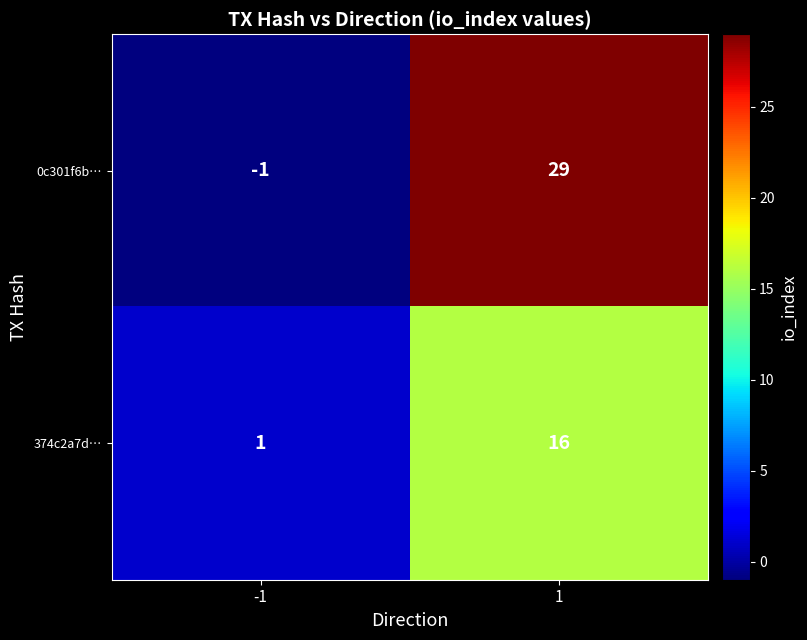

The 374c2a7d… series shows 0 at -1. True or false?

False